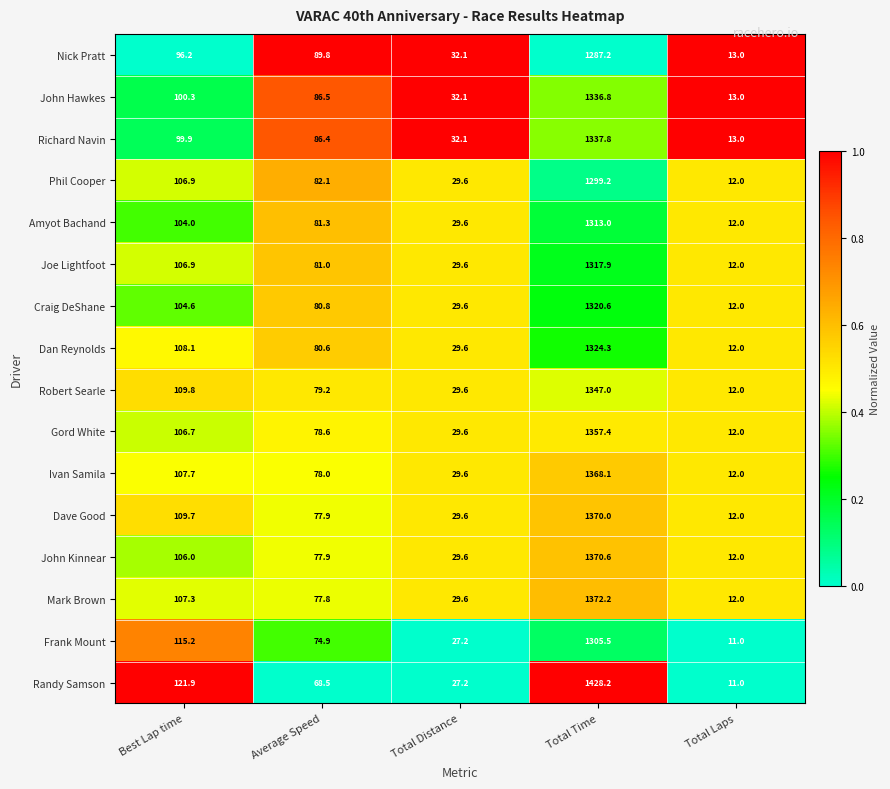

Between Total Distance and Total Time, which series saw the biggest shift?

Randy Samson